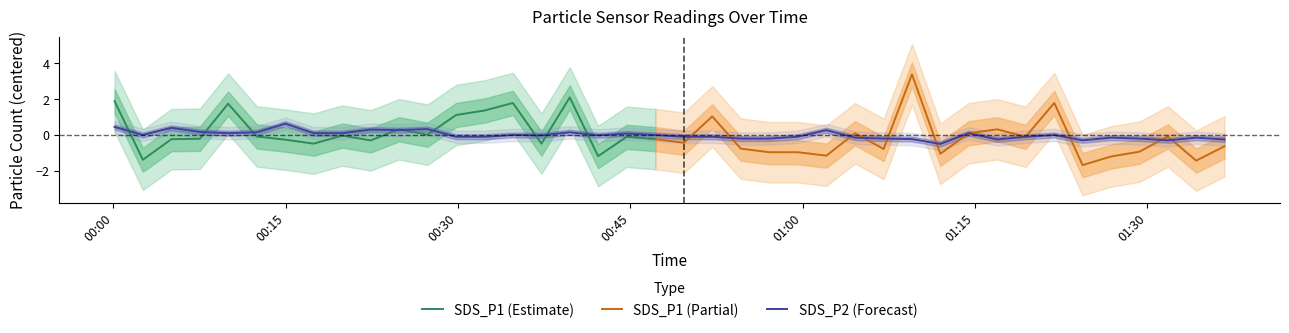

List the labels in order of value, smallest first.

2021/07/07 01:11:59, 2021/07/07 01:24:22, 2021/07/07 01:31:47, 2021/07/07 01:16:56, 2021/07/07 01:36:43, 2021/07/07 01:09:31, 2021/07/07 00:54:37, 2021/07/07 00:57:06, 2021/07/07 01:07:03, 2021/07/07 01:29:19, 2021/07/07 01:04:34, 2021/07/07 01:26:50, 2021/07/07 01:34:15, 2021/07/07 00:29:51, 2021/07/07 00:32:19, 2021/07/07 00:49:40, 2021/07/07 00:52:08, 2021/07/07 00:59:34, 2021/07/07 01:19:24, 2021/07/07 00:37:16, 2021/07/07 00:42:12, 2021/07/07 00:02:35, 2021/07/07 00:34:47, 2021/07/07 00:47:11, 2021/07/07 01:21:54, 2021/07/07 00:44:41, 2021/07/07 00:10:00, 2021/07/07 00:17:27, 2021/07/07 00:19:56, 2021/07/07 01:14:27, 2021/07/07 00:12:30, 2021/07/07 00:39:44, 2021/07/07 00:07:32, 2021/07/07 00:24:52, 2021/07/07 01:02:04, 2021/07/07 00:22:24, 2021/07/07 00:27:21, 2021/07/07 00:05:04, 2021/07/07 00:00:07, 2021/07/07 00:14:59